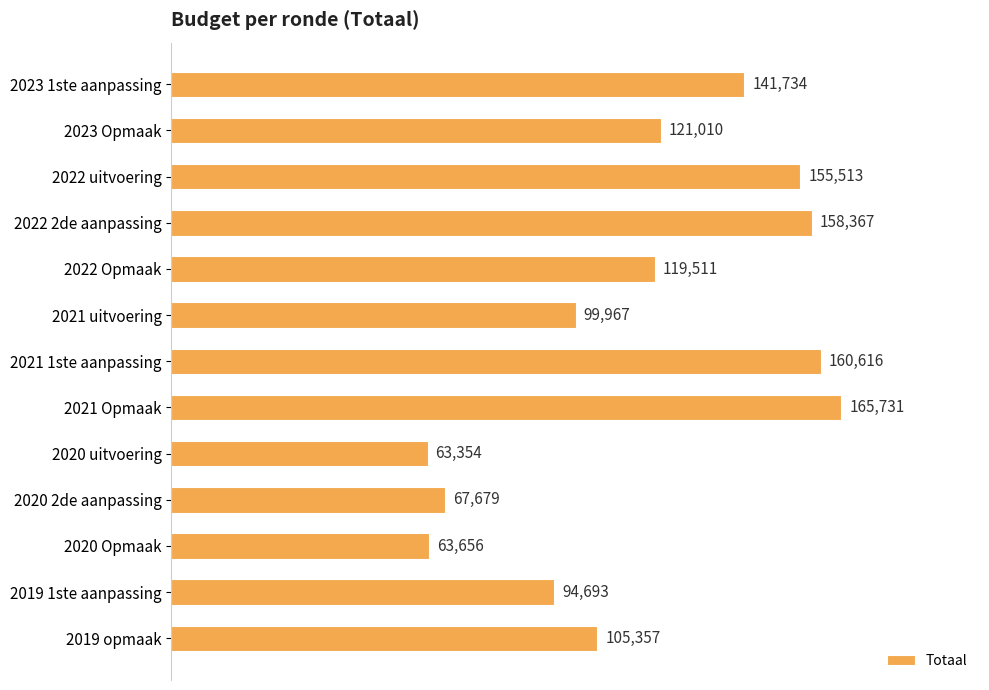

Where is the data nearest to the value 114542?

2022 Opmaak